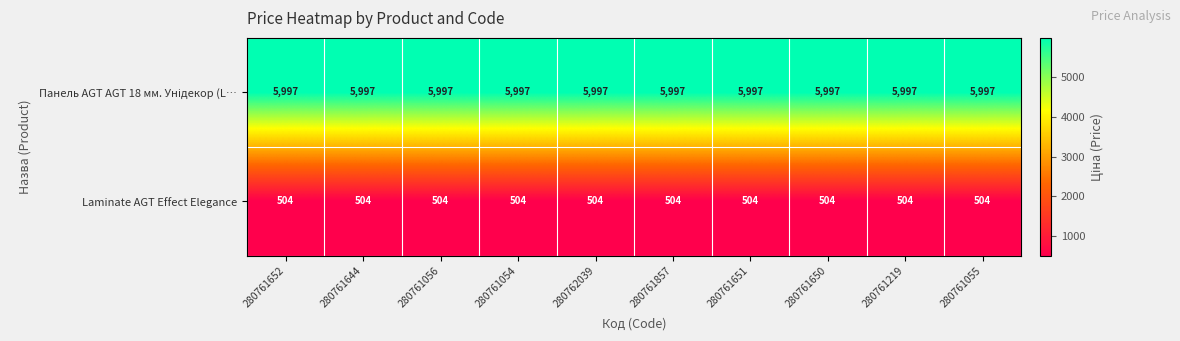

What is the maximum value shown in the chart?

5997